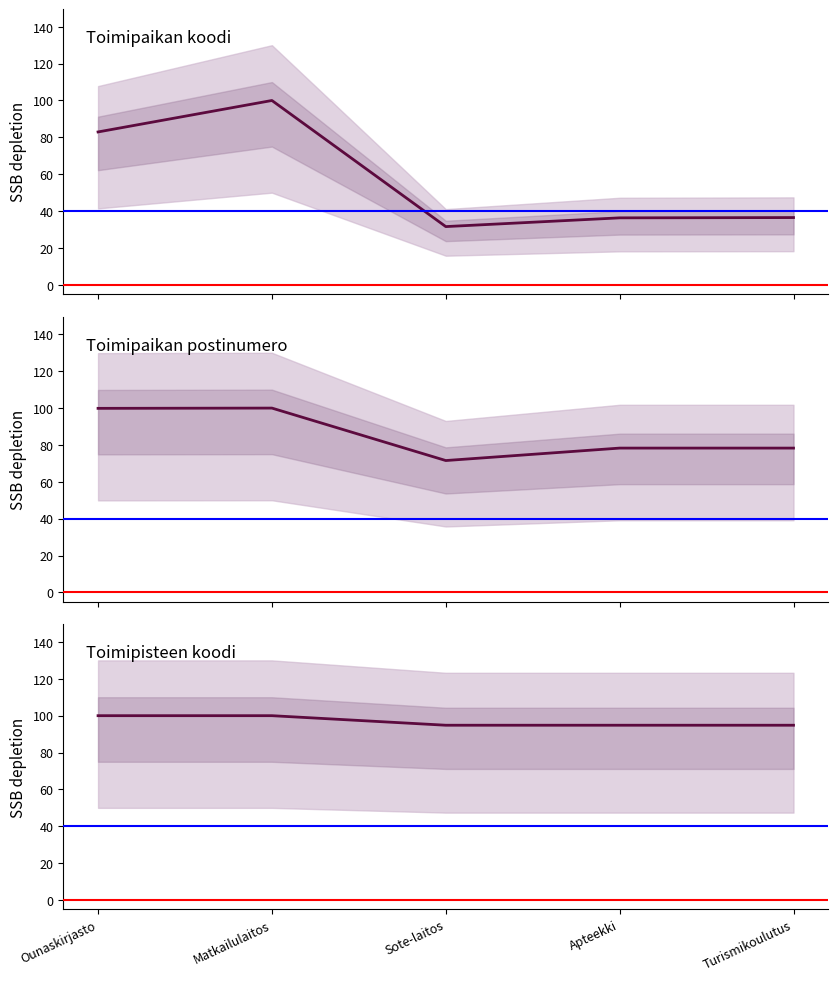

What is the highest value of the Toimipisteen koodi series?

100.0